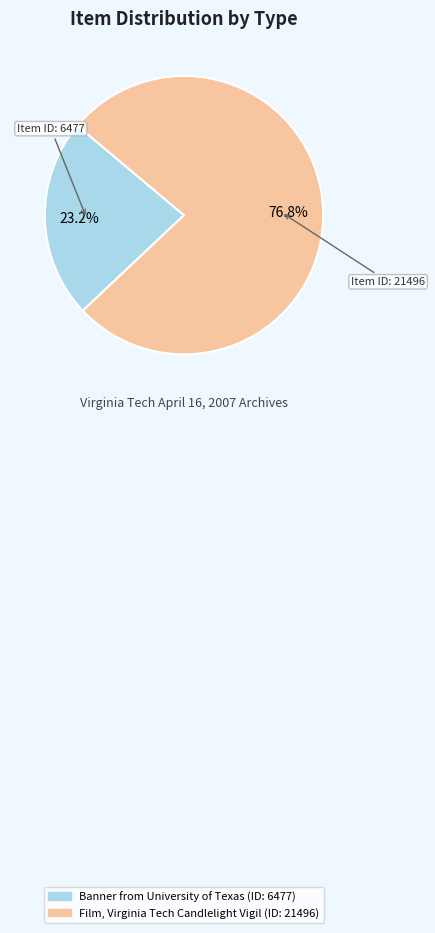

To the nearest percent, what is the difference between the Banner from University of Texas and Film, Virginia Tech Candlelight Vigil slice percentages?

54%